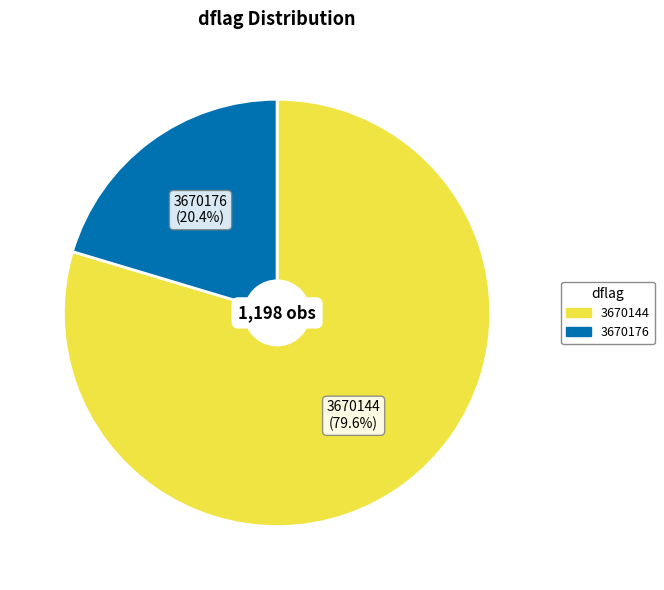

Approximately how many times larger is the value at 3670176 compared to 3670144?

0.3